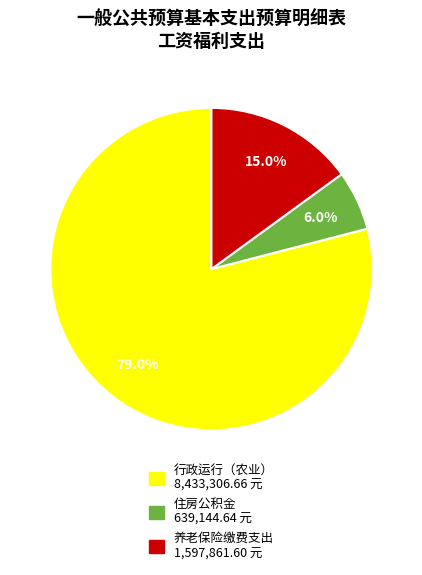

Is there any slice that represents more than half of the pie?

Yes